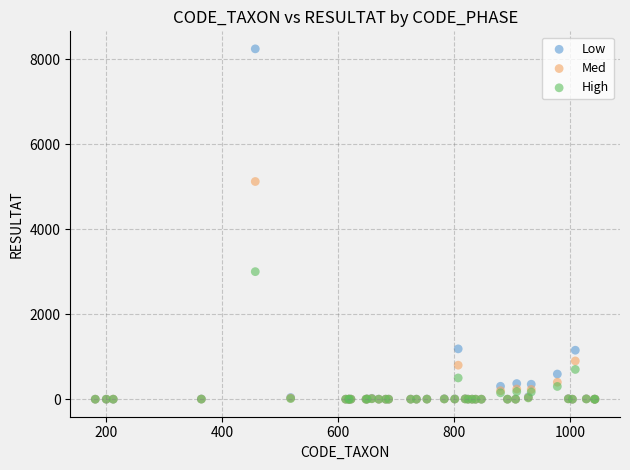

Which series has the widest spread of Y values?

Low